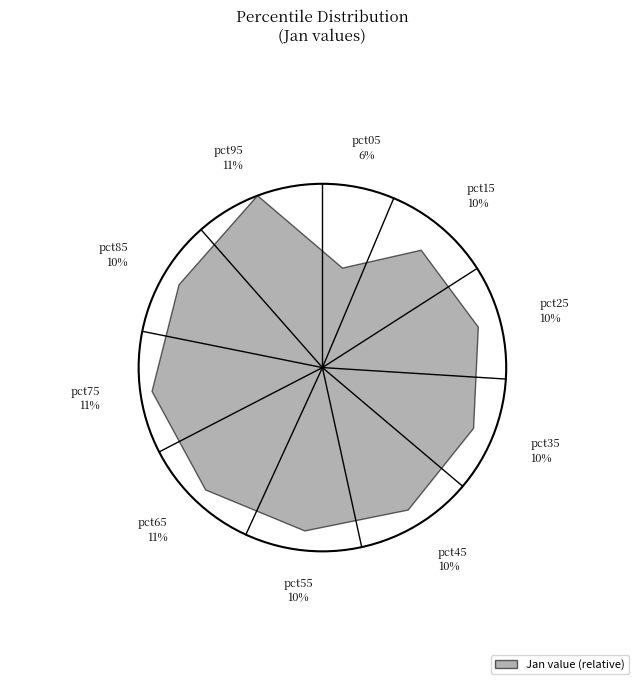

Between pct05 and pct75, which is larger?

pct75